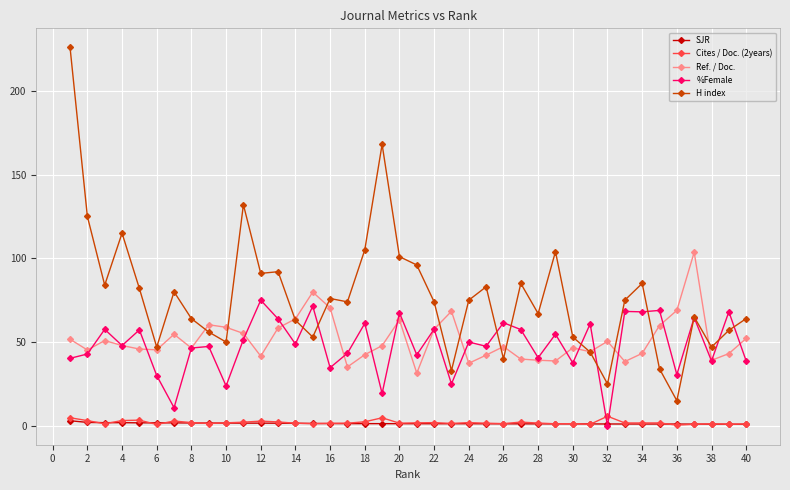

Which series has the largest range (max minus min)?

H index